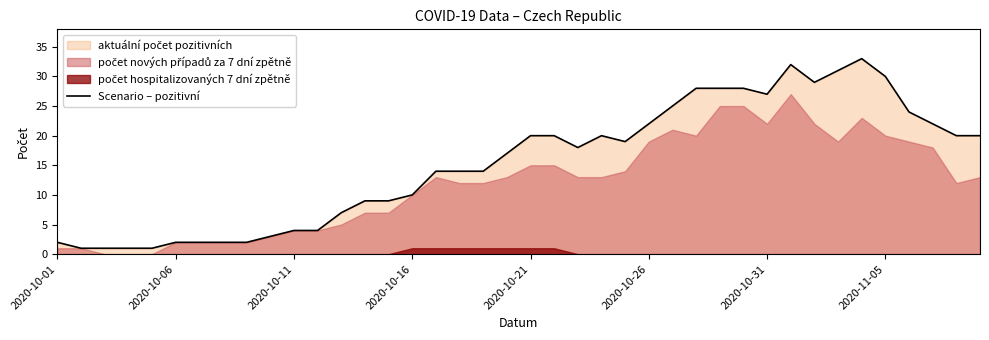

True or false: the data shows 2 at 11.

False